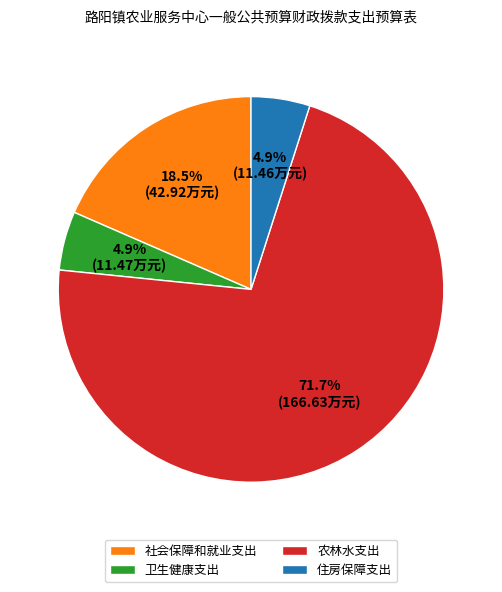

Does any single category account for the majority?

Yes